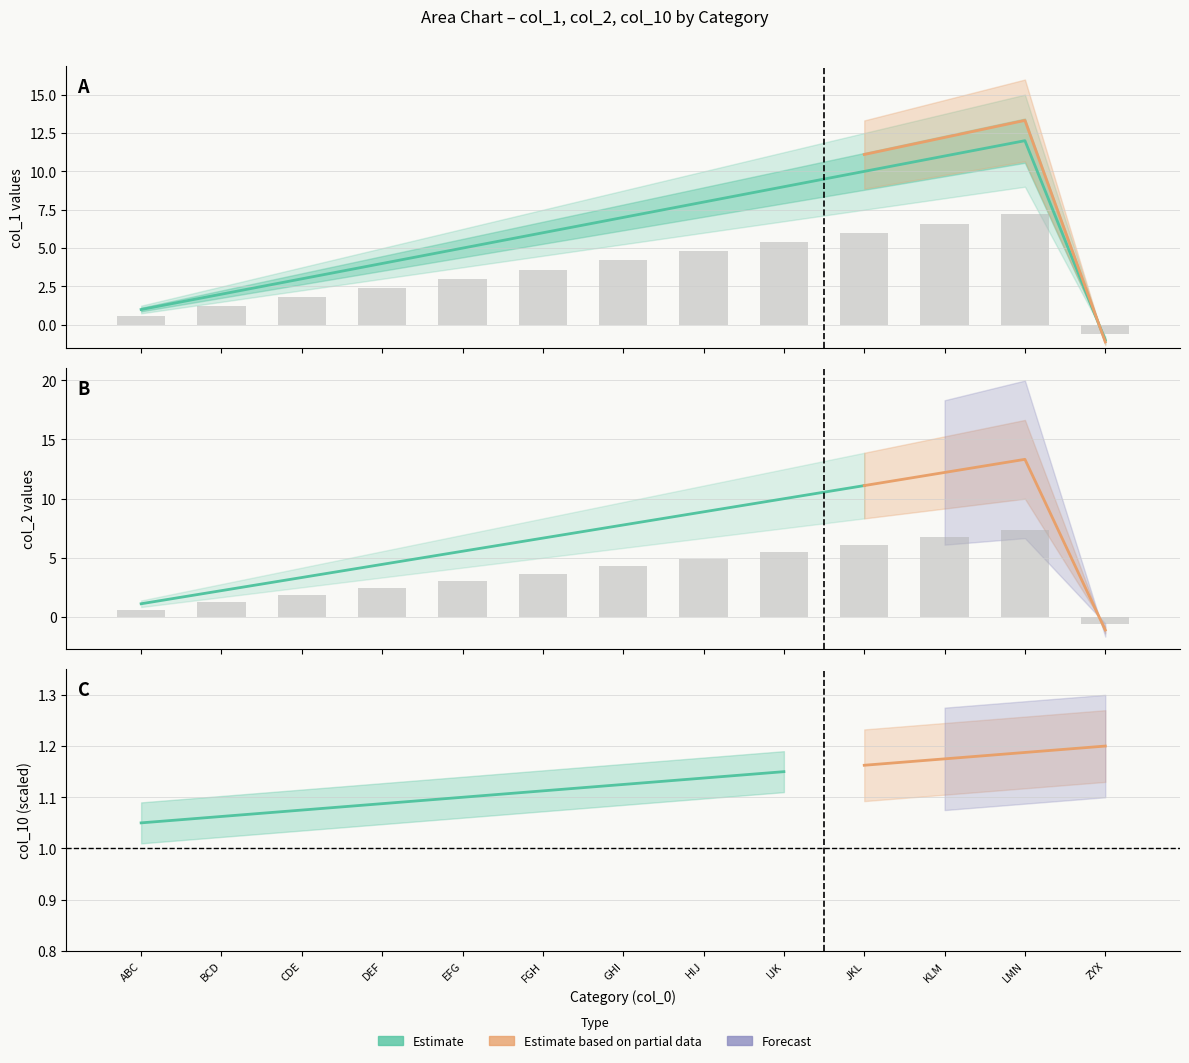

How many values in col_2 are above zero?

12